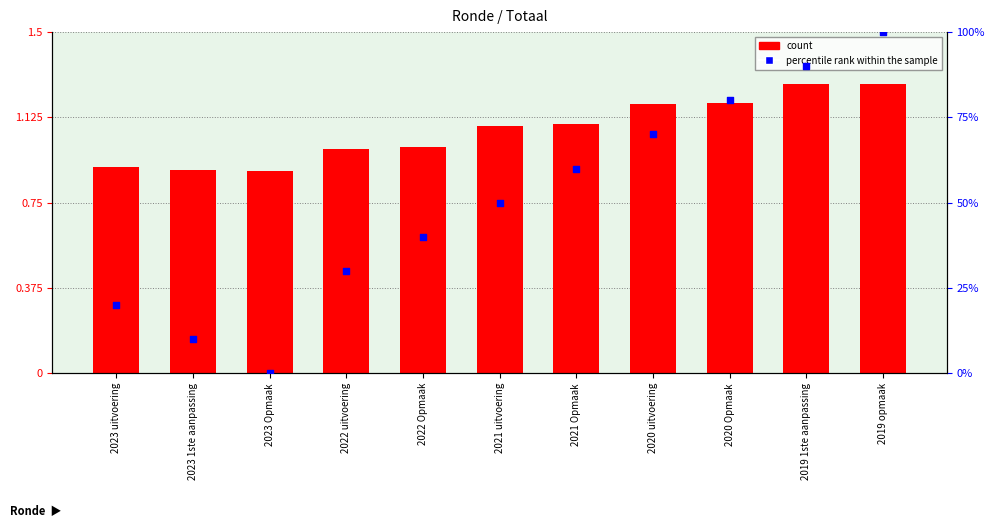

What is the total value across all series at 2023 Opmaak?

0.9